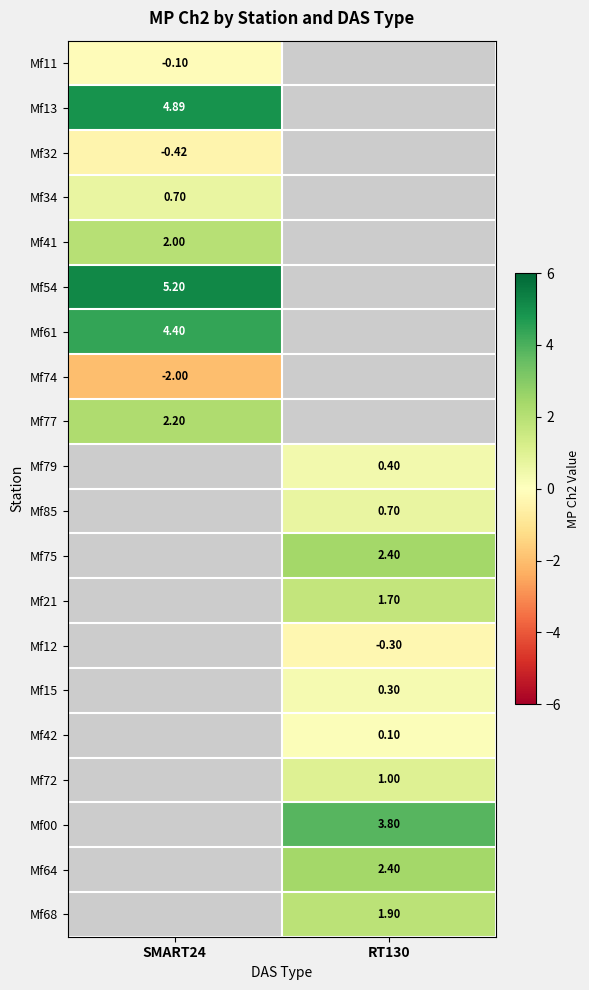

What is the greatest value displayed?

5.2